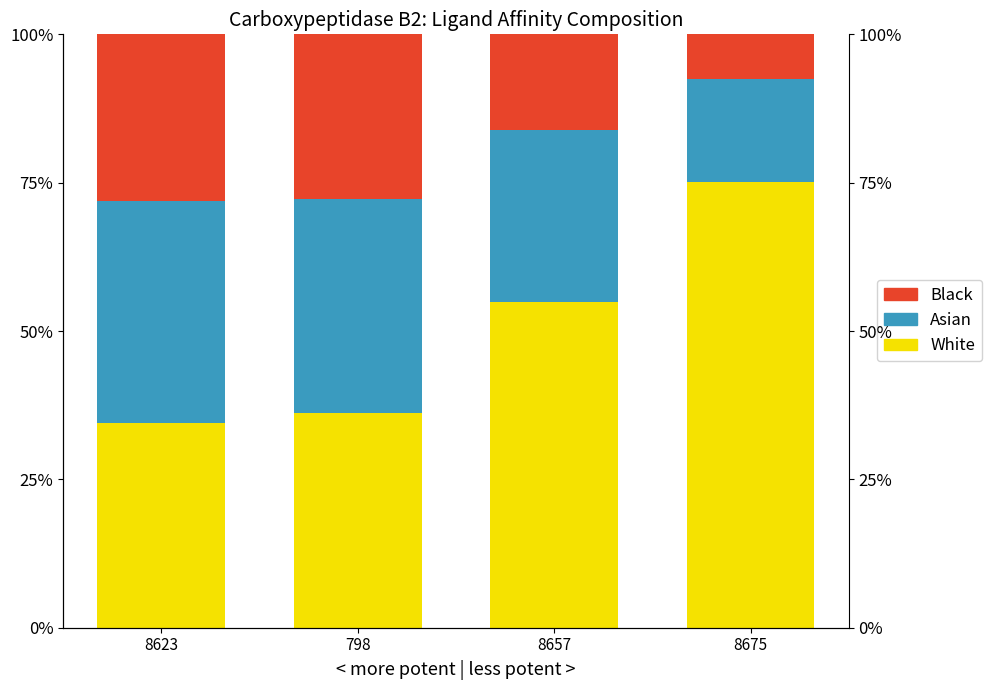

True or false: Asian has a value of 0.4 at 8623.

True